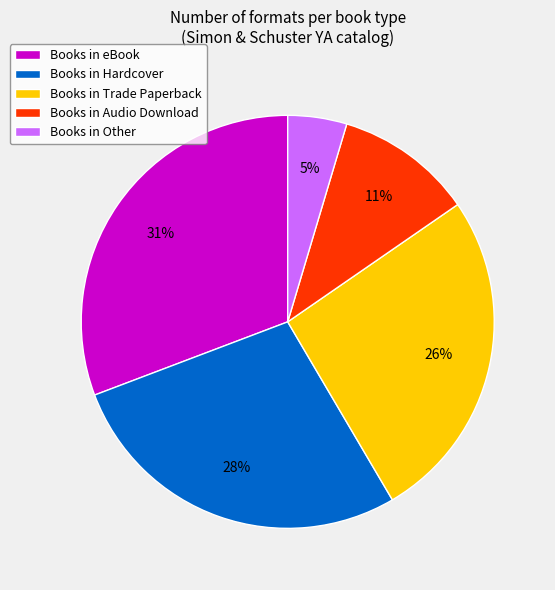

Between Books in Hardcover and Books in Audio Download, which is larger?

Books in Hardcover